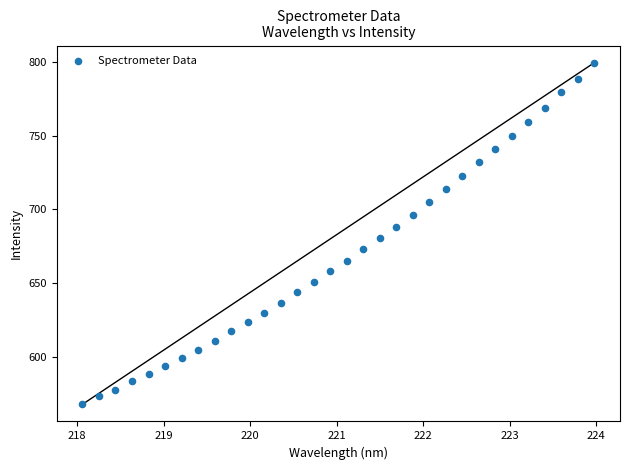

What is the range of Y values (max minus min)?

231.8